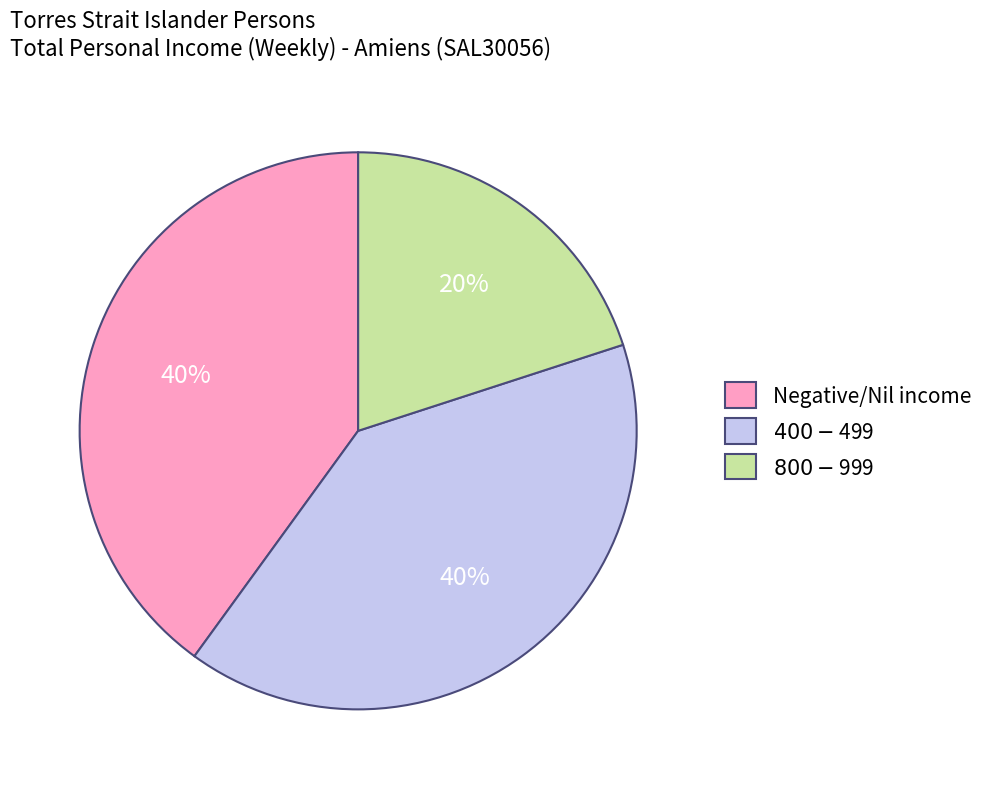

To the nearest percent, what is the difference between the largest and smallest slice percentages?

20%